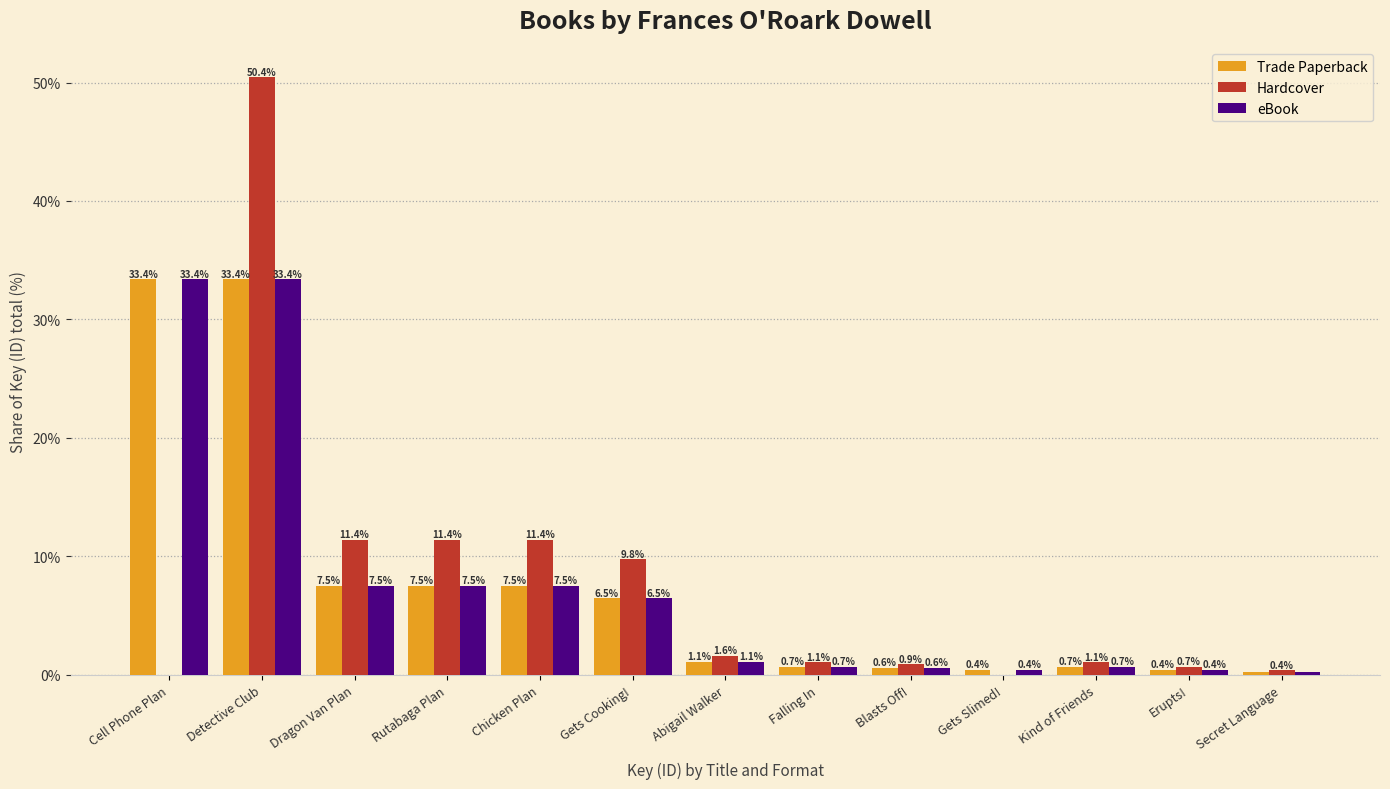

What is the sum of the eBook values at Kind of Friends and Secret Language?

0.9